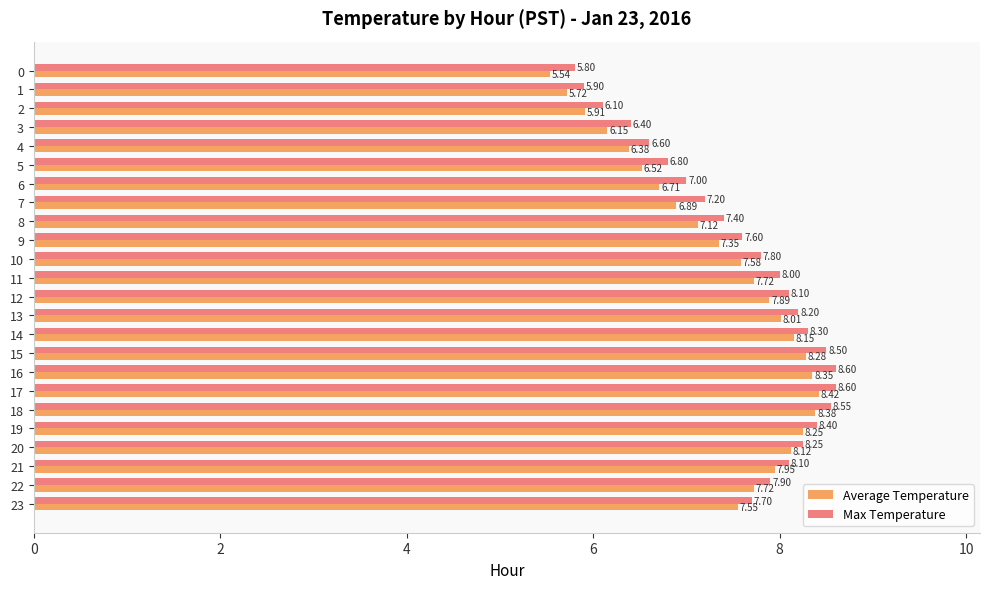

At 11, list the series in order from largest to smallest.

Max Temperature, Average Temperature